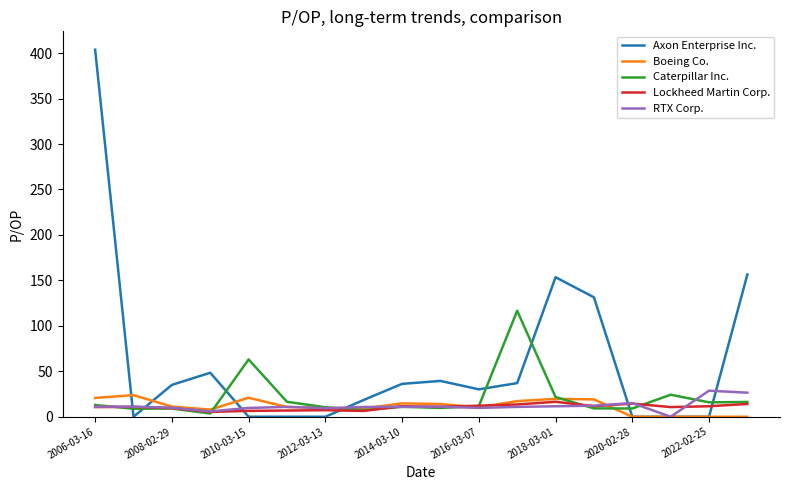

Which series has the largest total across all categories?

Axon Enterprise Inc.